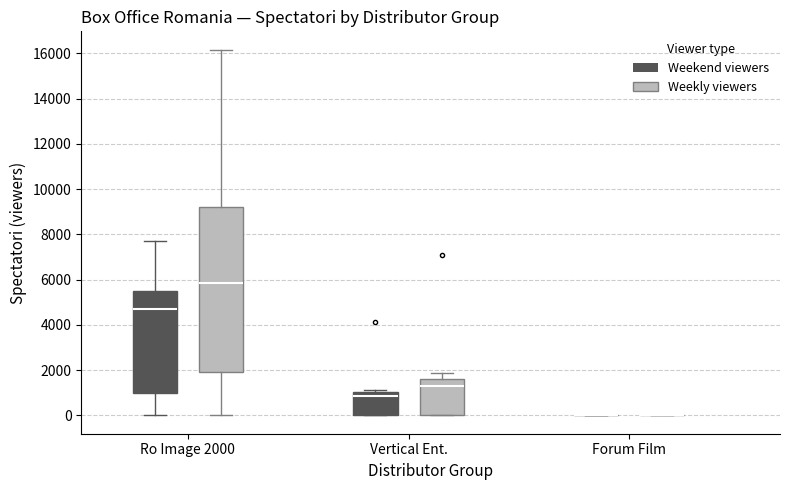

Reading left to right, transcribe this box plot: for each box, give where its median line is, the range the box spans, and where its two whiskers end, as read against the y-axis. The values are not printed on the chart, so give them approximately, as read against the axis.

Ro Image 2000 (Weekend viewers): median 4600, box 1000 to 5400, whiskers 0 to 7800
Ro Image 2000 (Weekly viewers): median 5800, box 2000 to 9200, whiskers 0 to 16200
Vertical Ent. (Weekend viewers): median 800, box 0 to 1000, whiskers 0 to 1200
Vertical Ent. (Weekly viewers): median 1200, box 0 to 1600, whiskers 0 to 1800
Forum Film (Weekend viewers): box collapsed to a line at 0, whiskers 0 to 0
Forum Film (Weekly viewers): box collapsed to a line at 0, whiskers 0 to 0